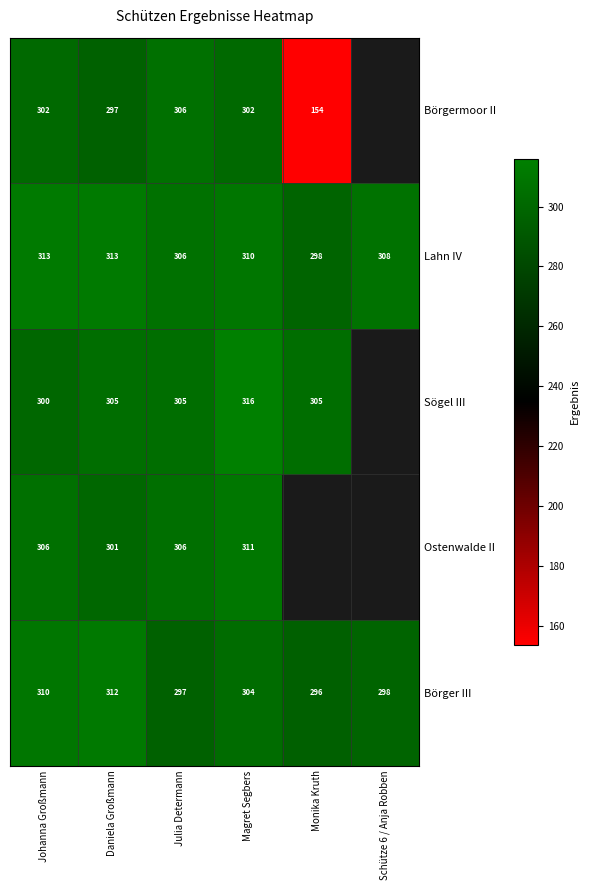

Is it true that Lahn IV equals 84.5 at Johanna Großmann?

False